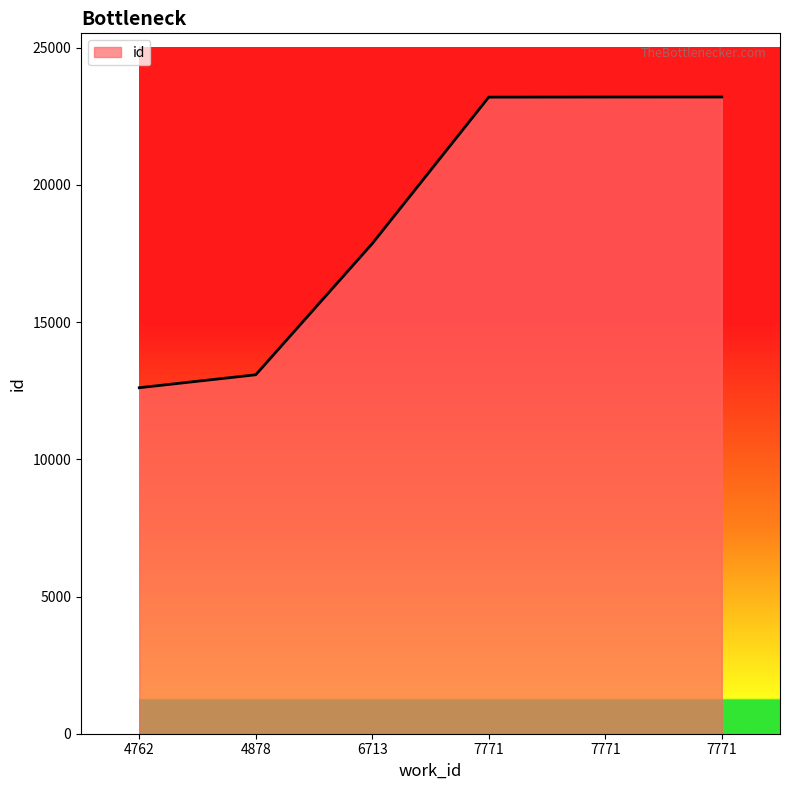

What is the minimum value shown in the chart?

12608